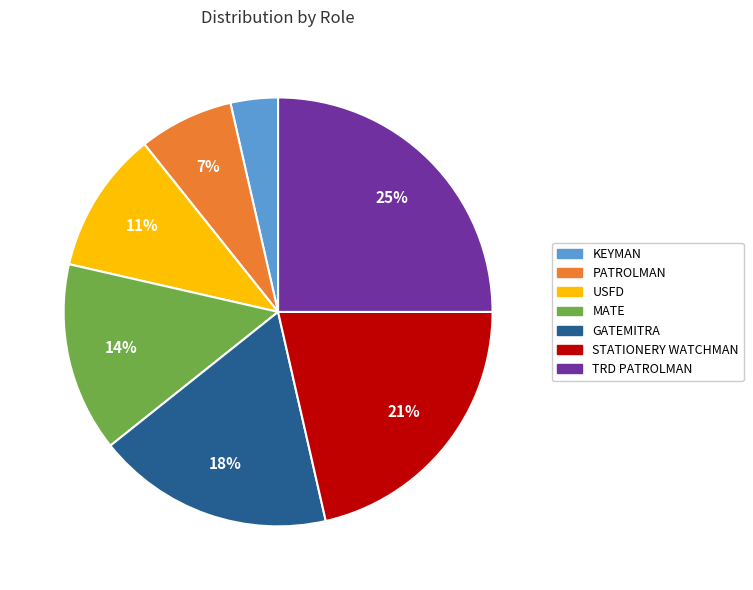

Does any single category account for the majority?

No